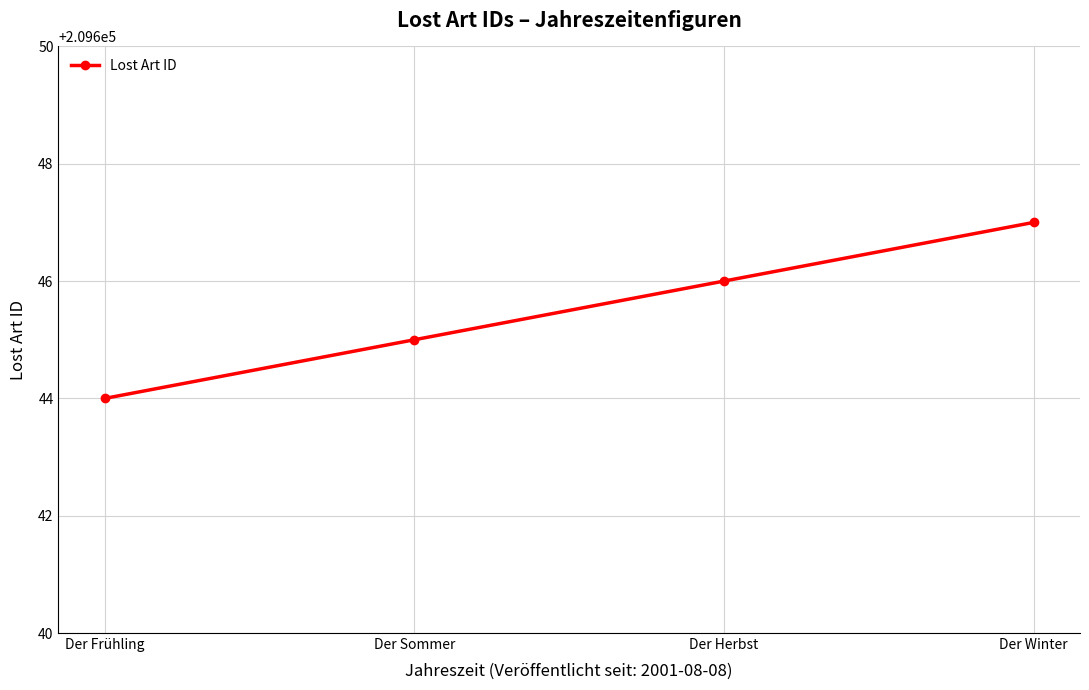

At which category does the chart reach its minimum across all series?

Der Frühling